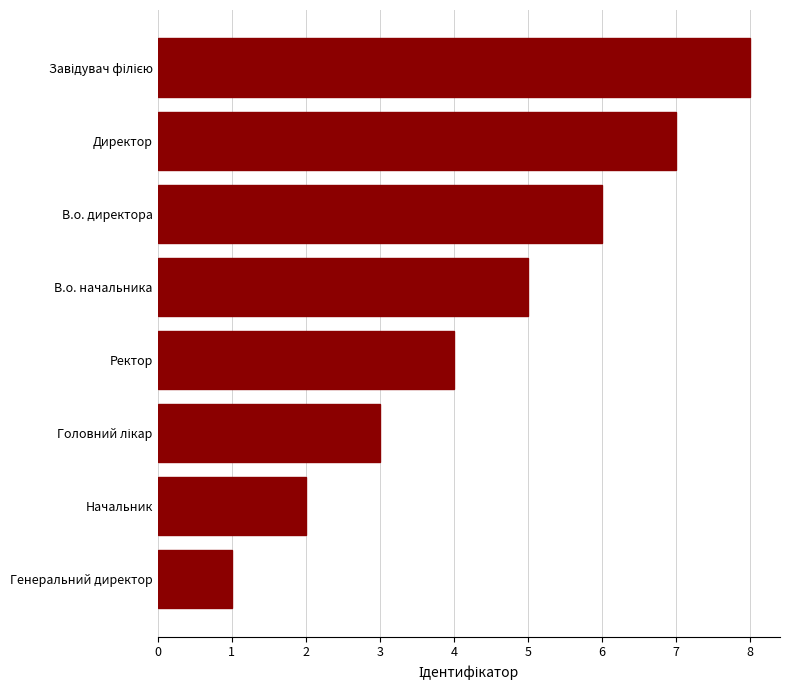

Which has a higher value, Генеральний директор or Ректор?

Ректор